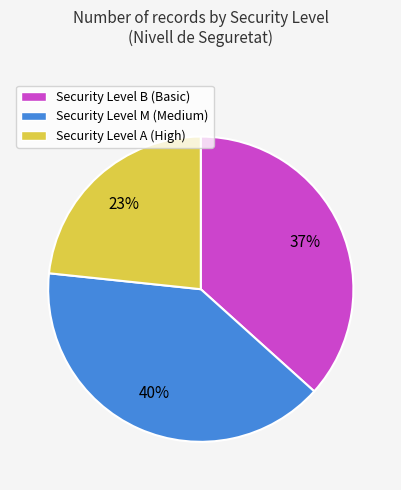

Count the number of slices in the pie.

3